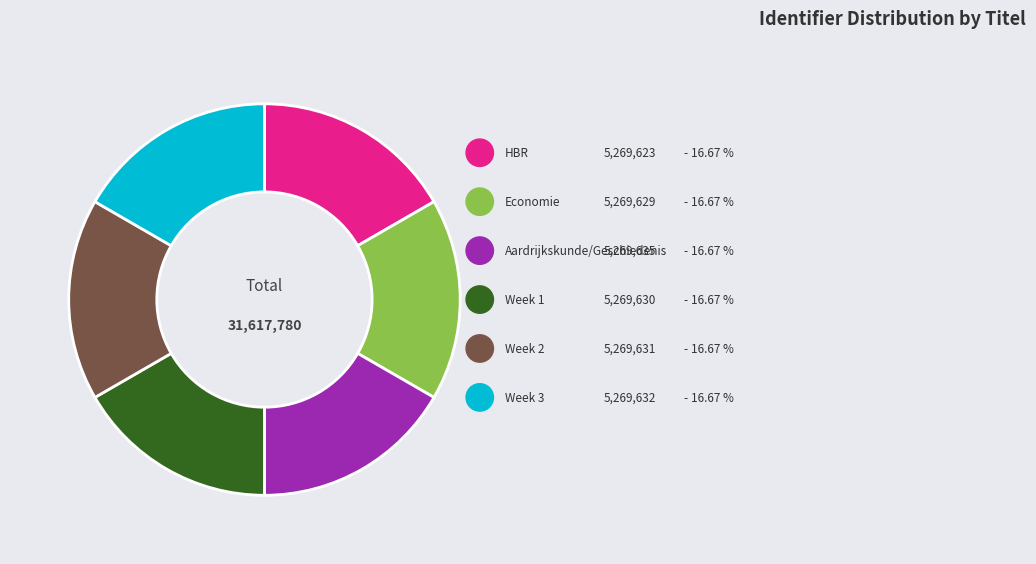

Which category has the biggest portion of the pie?

Aardrijkskunde/Geschiedenis